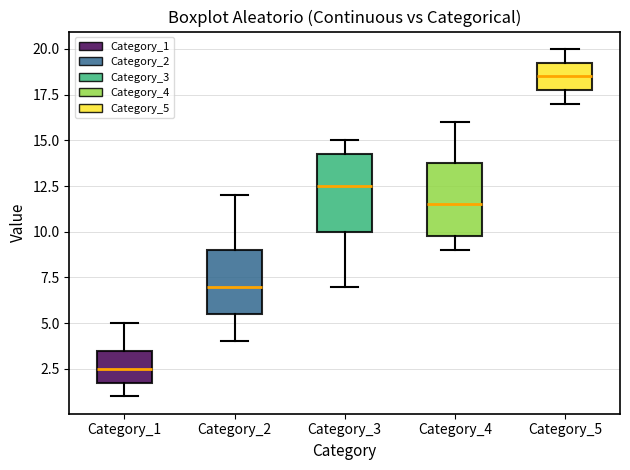

Where does the lower whisker of the box for Category_4 end on the y-axis? The values are not printed on the chart, so give them approximately, as read against the axis.

9.0